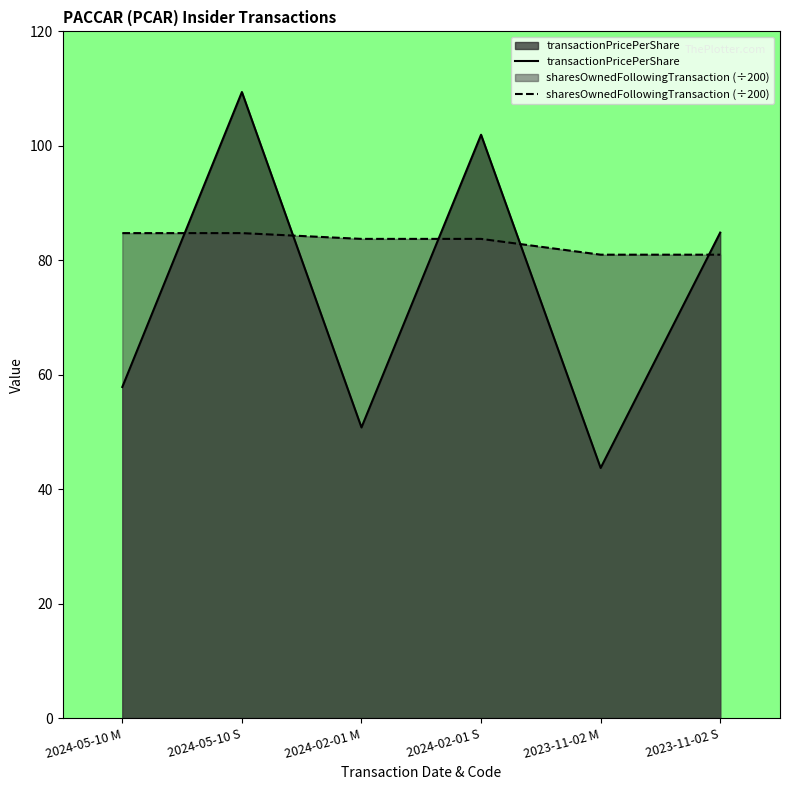

At how many categories does at least one series exceed 79?

6